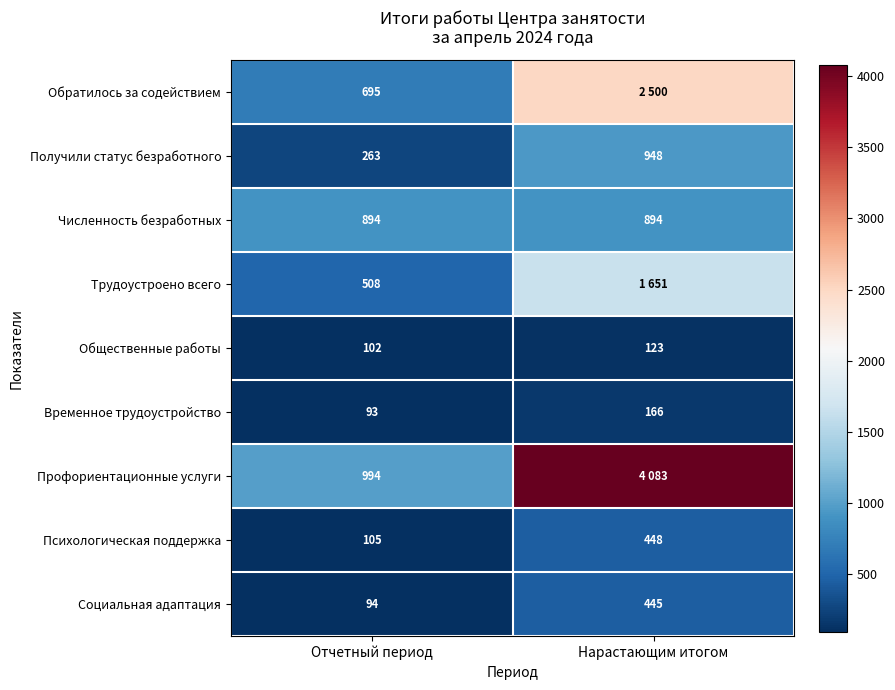

Count the Психологическая поддержка values in the range 105 to 448.

2